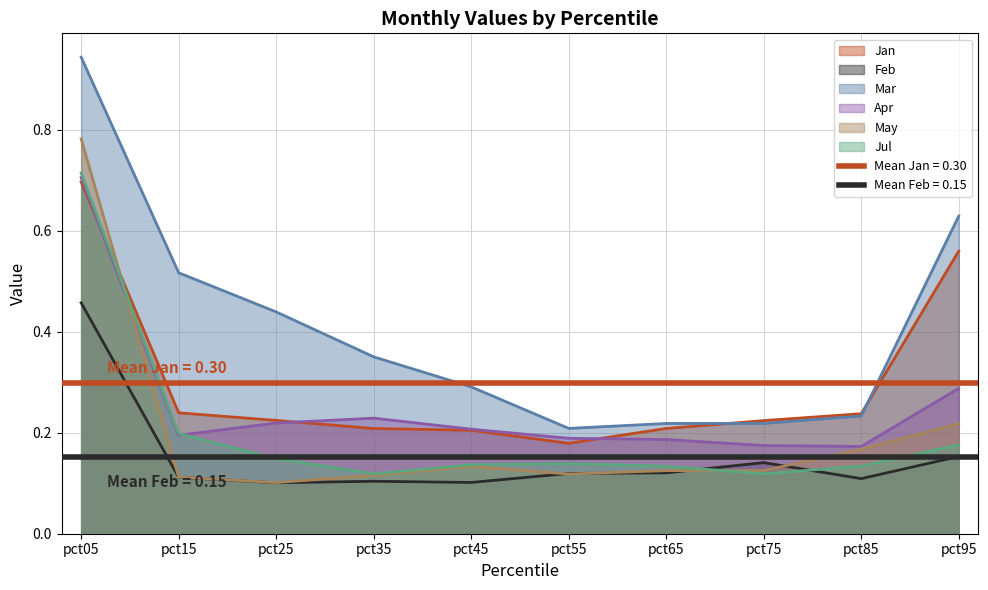

Read the May value at pct45.

0.1